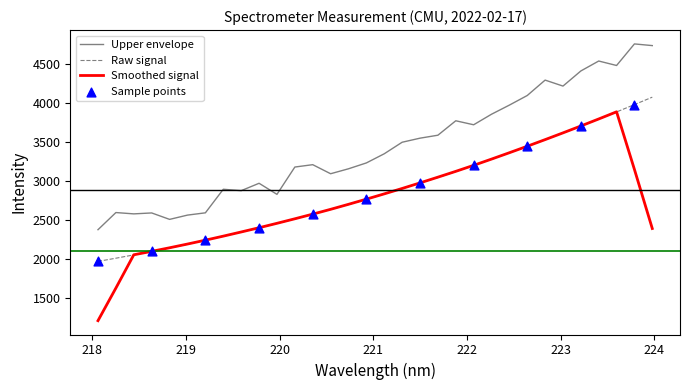

Which series has the largest range (max minus min)?

Smoothed signal